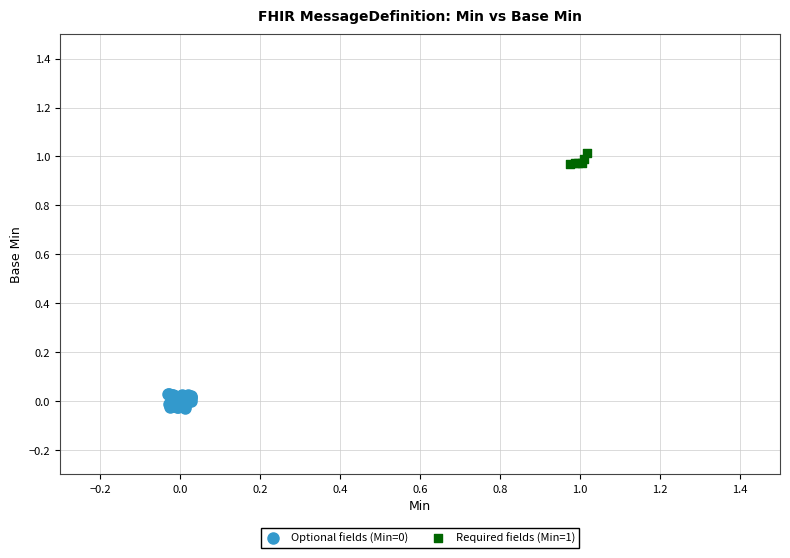

Which series reaches the maximum Y coordinate?

Required fields (Min=1)